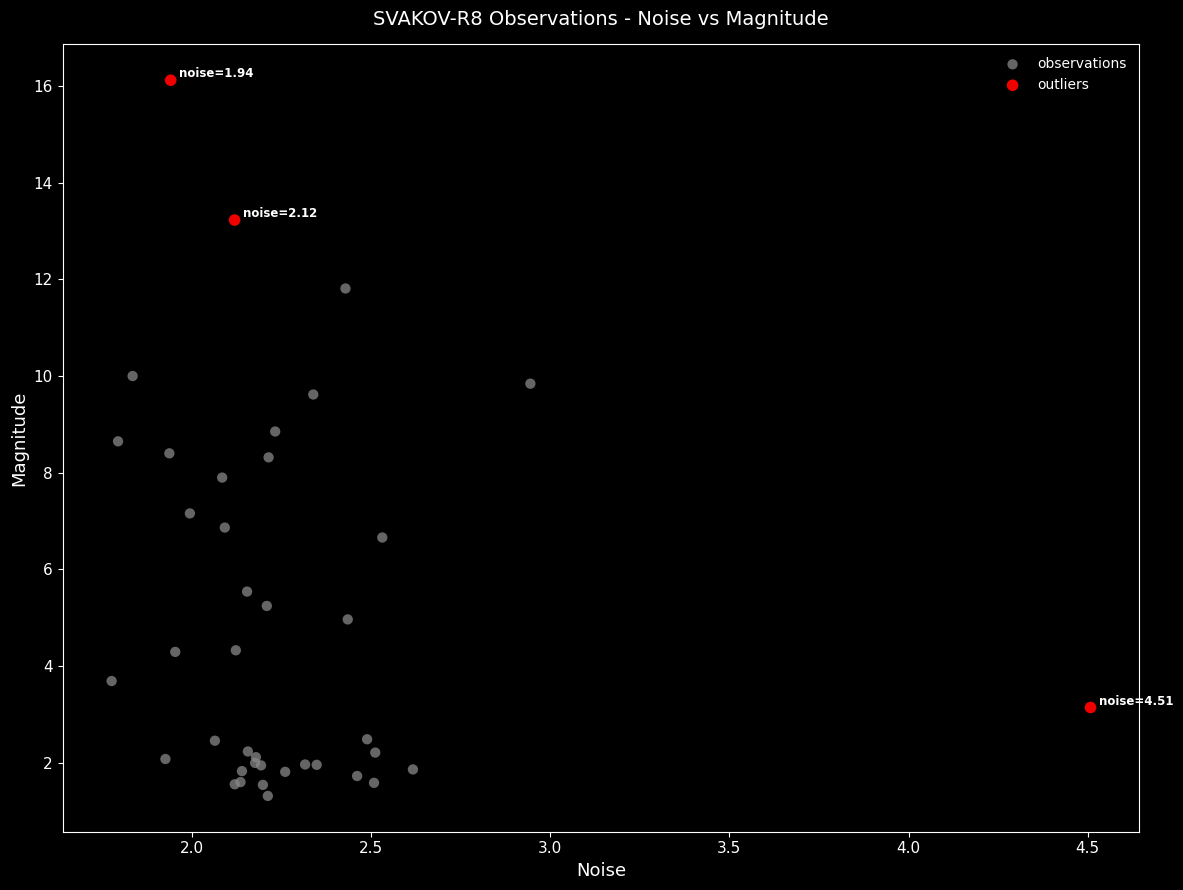

Which series reaches the minimum Y coordinate?

observations